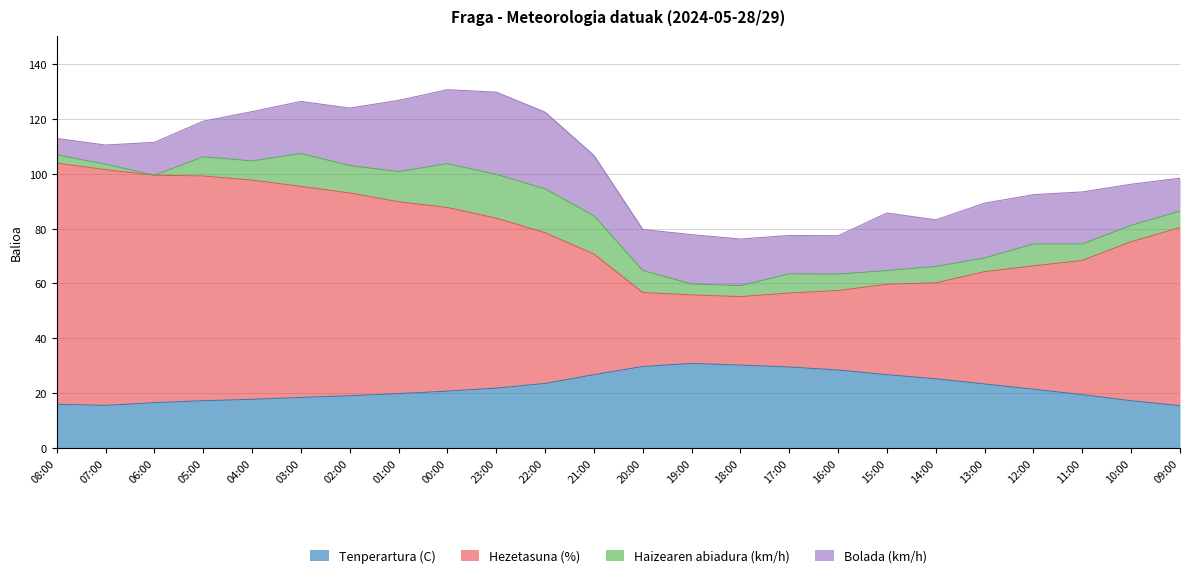

The value of Tenperartura (C) at 22:00 is 36.0. True or false?

False